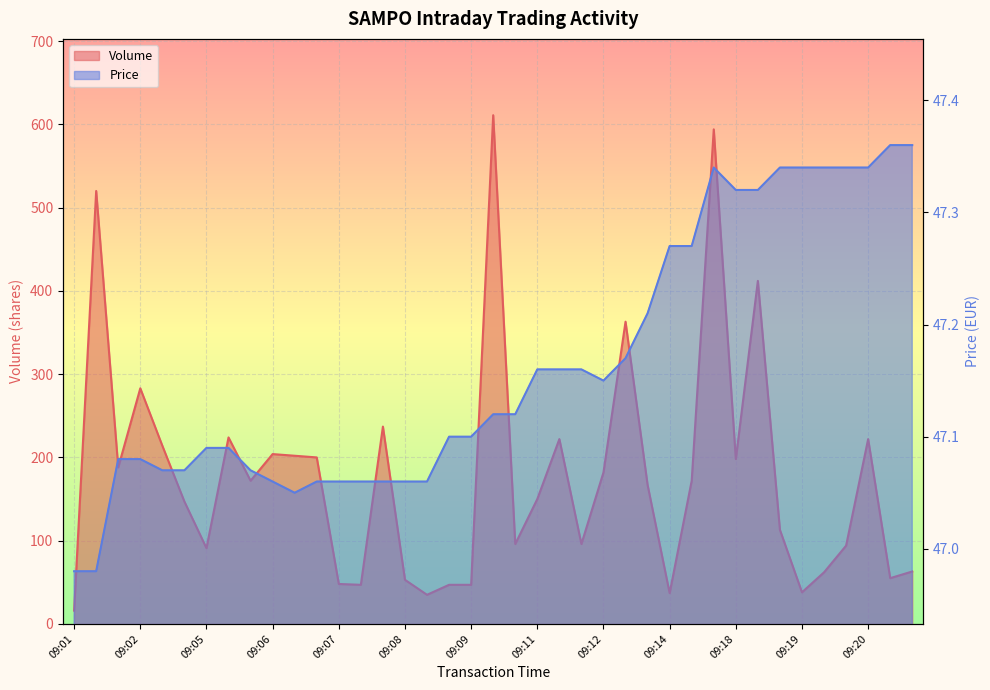

Does the chart display data point markers on the line(s)?

No